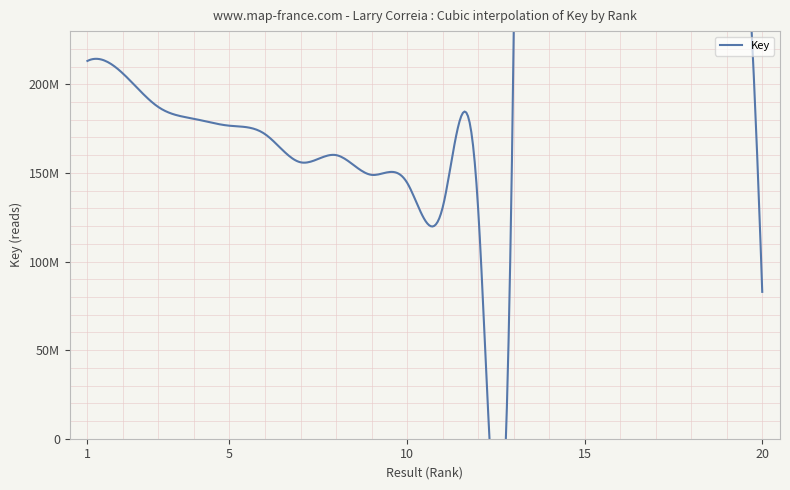

What is the value of the 19th point from the left?

402064718